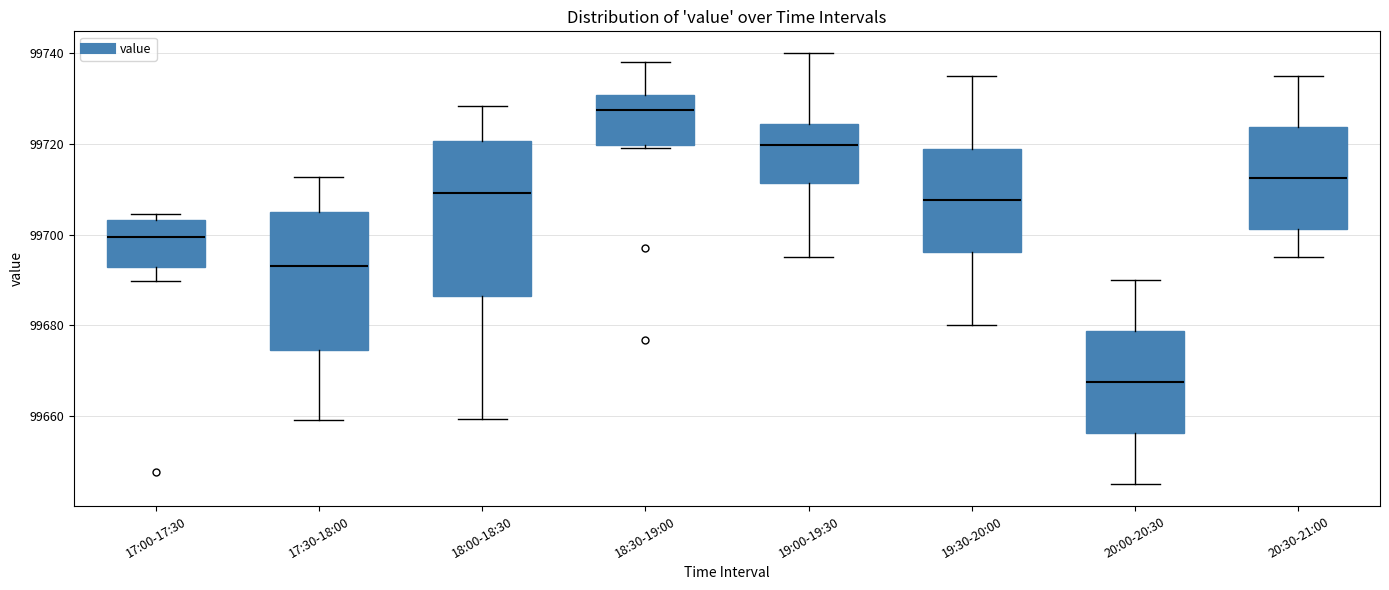

Where does the upper whisker of the box for 19:00-19:30 end on the y-axis? The values are not printed on the chart, so give them approximately, as read against the axis.

99740